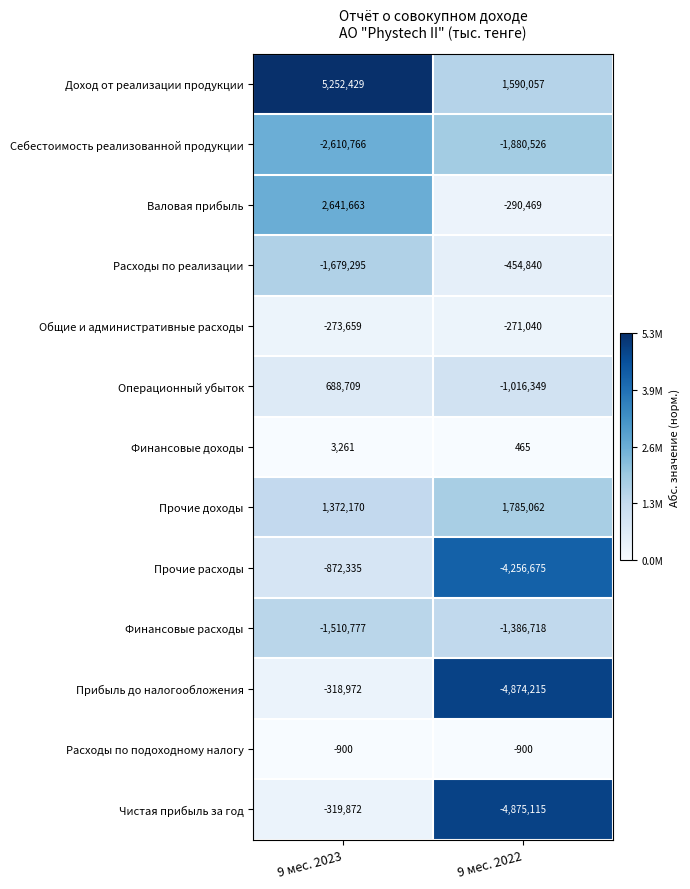

At which category is the sum across all series the highest?

9 мес. 2023